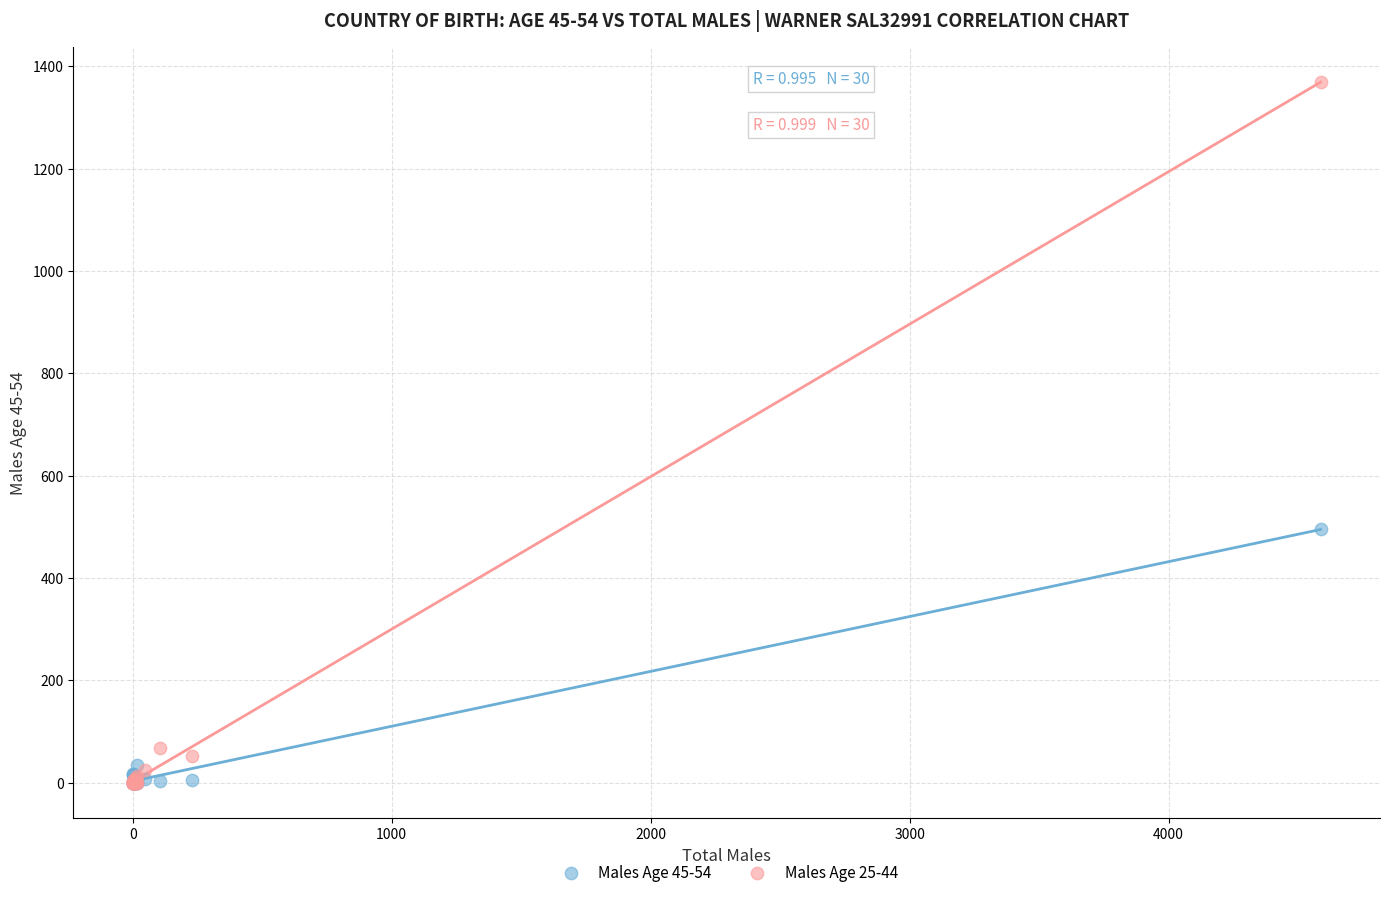

Which series contains the highest Y value?

Males Age 25-44